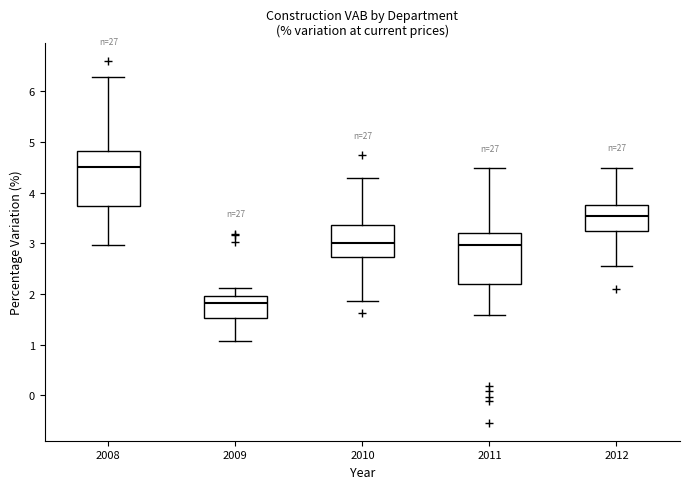

Reading left to right, transcribe this box plot: for each box, give where its median line is, the range the box spans, and where its two whiskers end, as read against the y-axis. The values are not printed on the chart, so give them approximately, as read against the axis.

2008: median 4.5, box 3.7 to 4.8, whiskers 3.0 to 6.3
2009: median 1.8, box 1.5 to 2.0, whiskers 1.1 to 2.1
2010: median 3.0, box 2.7 to 3.4, whiskers 1.9 to 4.3
2011: median 3.0, box 2.2 to 3.2, whiskers 1.6 to 4.5
2012: median 3.5, box 3.2 to 3.8, whiskers 2.5 to 4.5